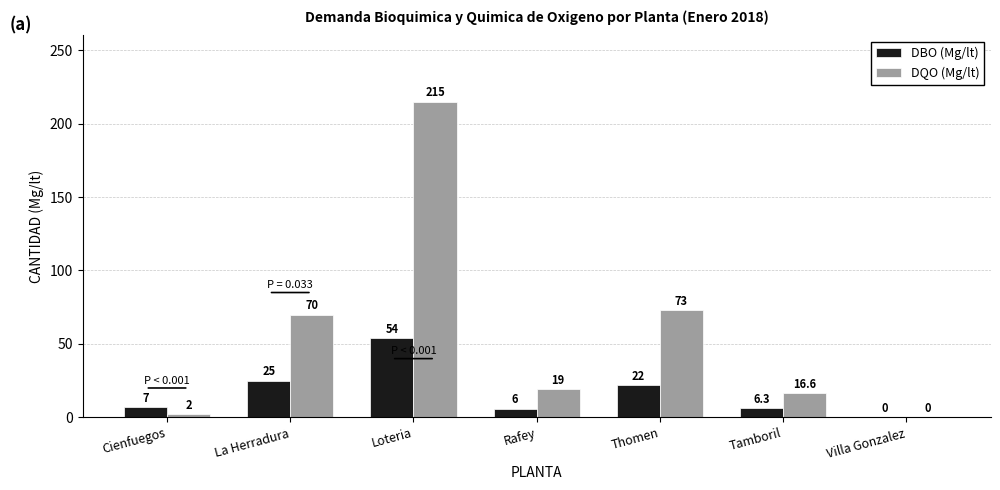

What is the sum of the DQO (Mg/lt) values at Thomen and Tamboril?

89.6